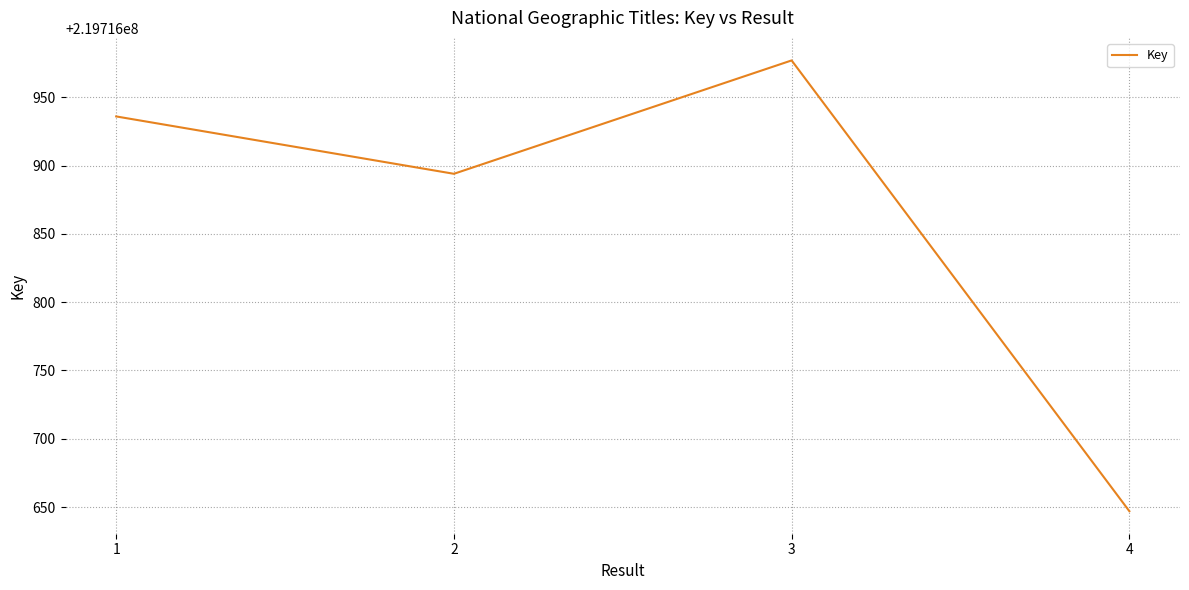

Count the number of categories in the chart.

4